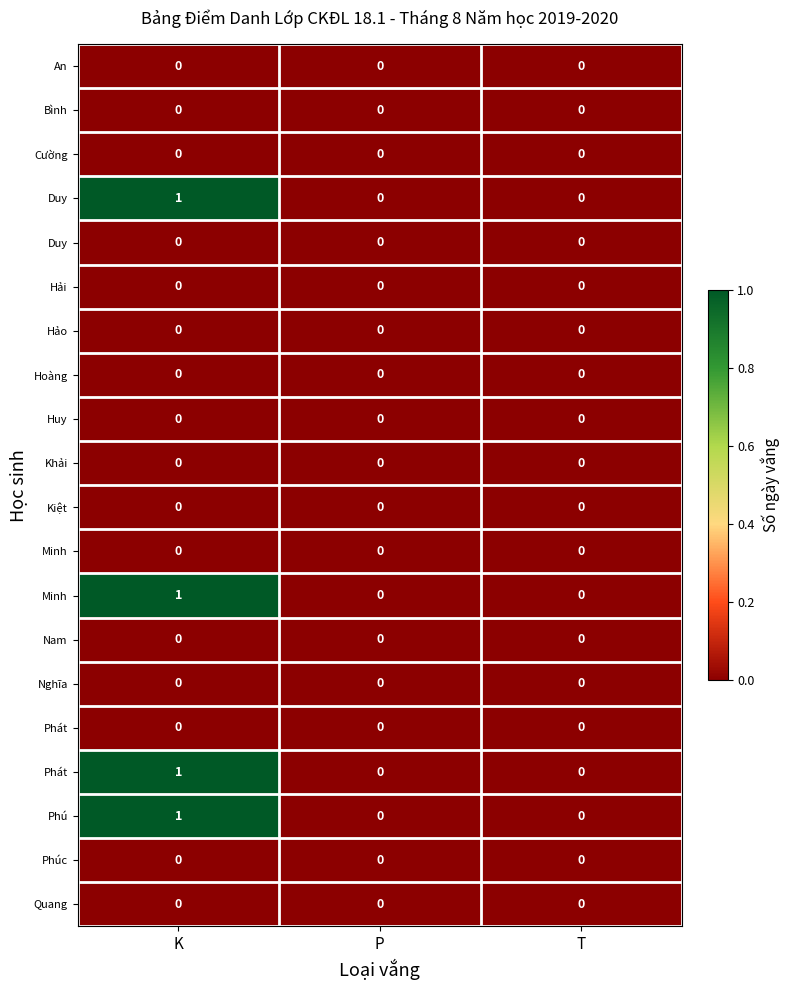

Which label corresponds to the smallest value in the chart?

K